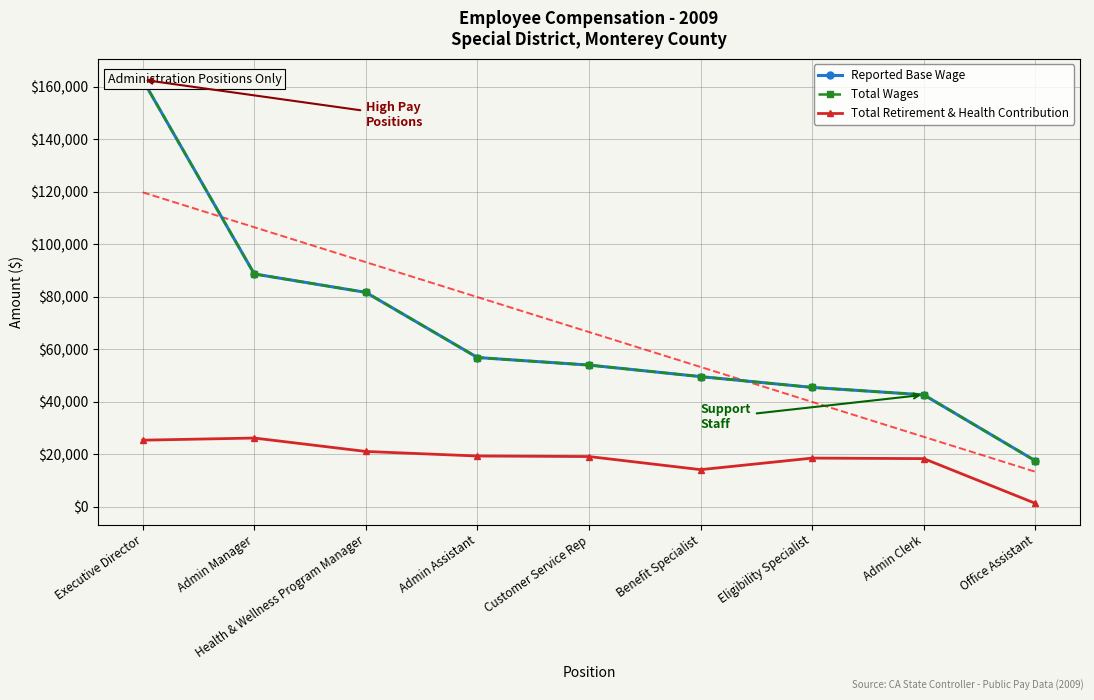

Where is Reported Base Wage nearest to the value 90023?

Admin Manager